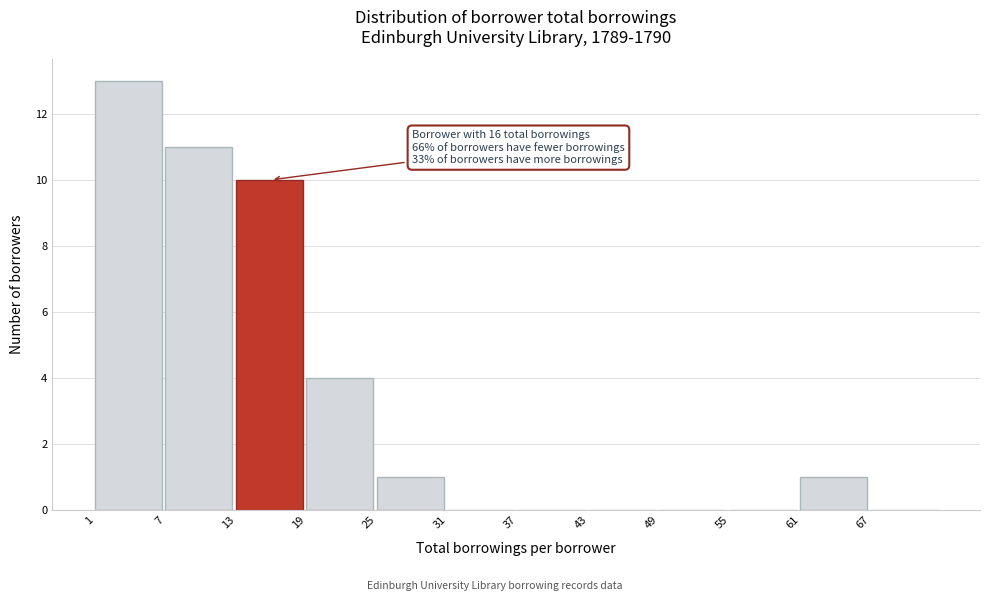

Which range on the x-axis has the tallest bar?

1 to 7